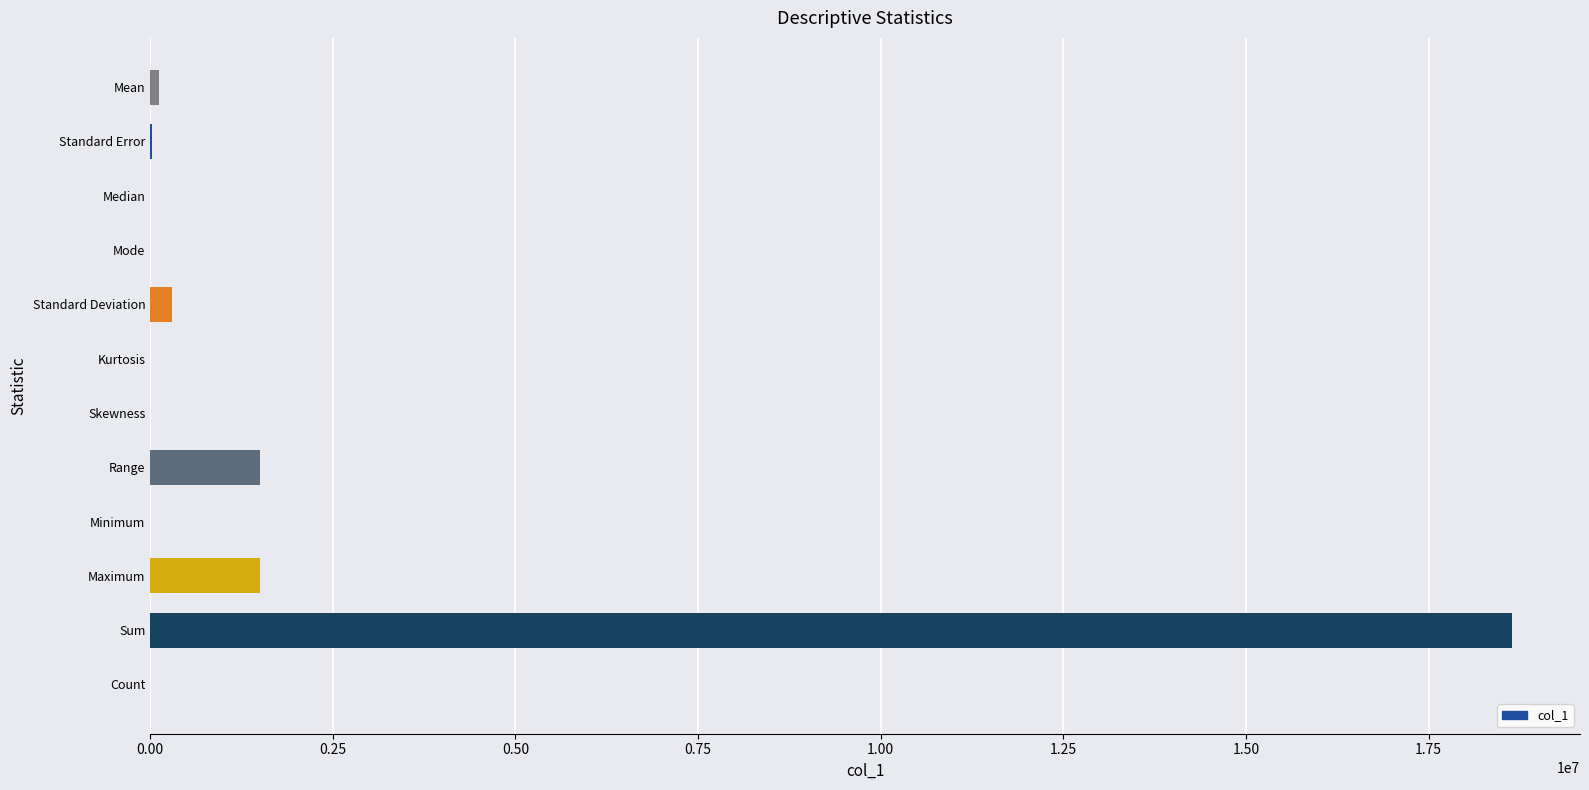

The value at Sum is 18639000.0. True or false?

True